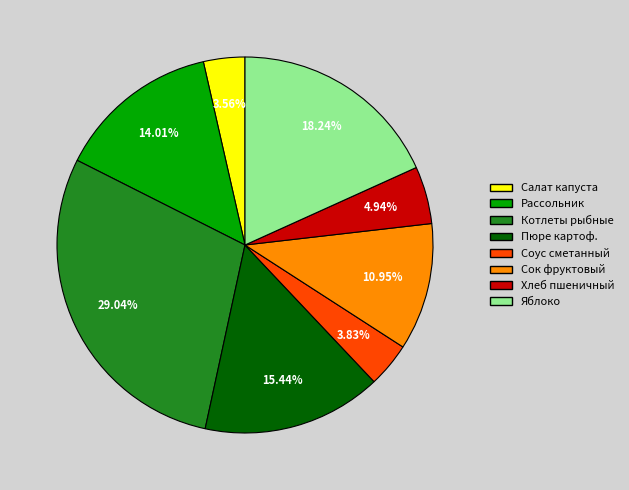

Does any single category account for the majority?

No